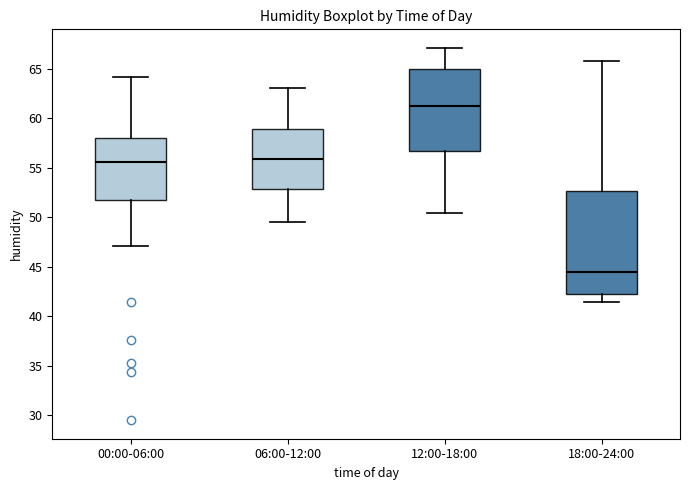

Reading left to right, read every box against the y-axis: the position of its median line, the range the box covers, and the ends of its whiskers. The values are not printed on the chart, so give them approximately, as read against the axis.

00:00-06:00: median 55.5, box 51.5 to 58.0, whiskers 47.0 to 64.0
06:00-12:00: median 56.0, box 53.0 to 59.0, whiskers 49.5 to 63.0
12:00-18:00: median 61.0, box 56.5 to 65.0, whiskers 50.5 to 67.0
18:00-24:00: median 44.5, box 42.5 to 52.5, whiskers 41.5 to 66.0